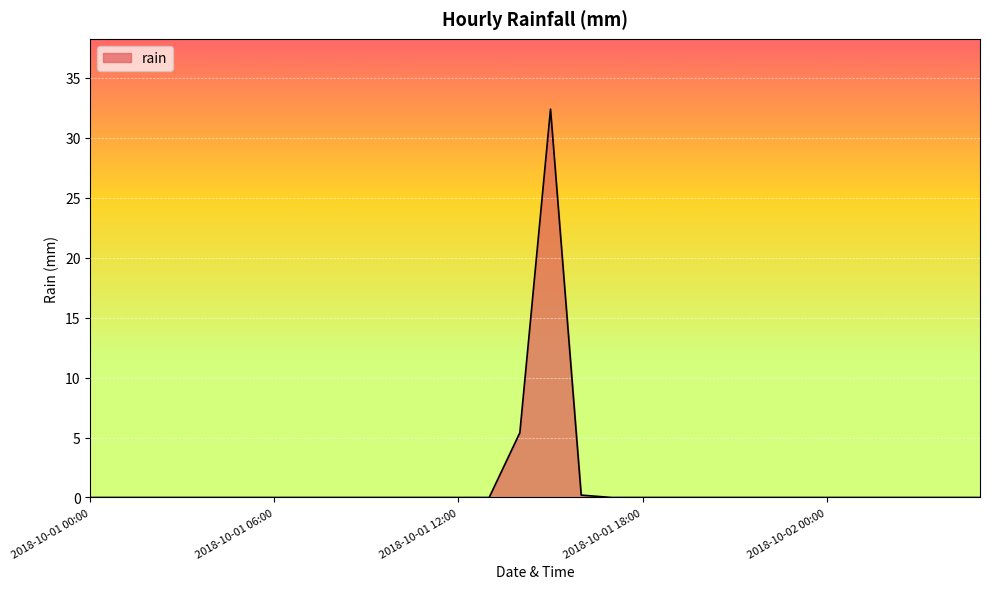

How many lines are shown in the chart?

1